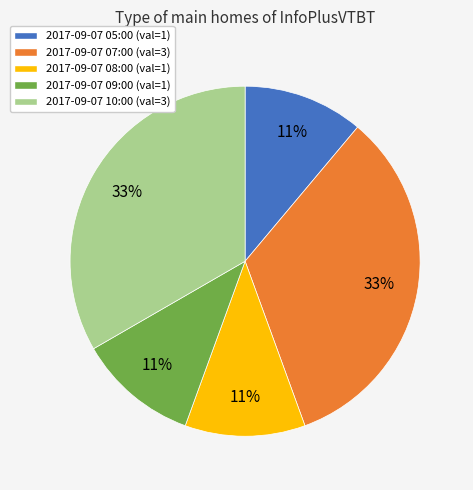

To the nearest percent, what is the difference between the largest and smallest slice percentages?

22%